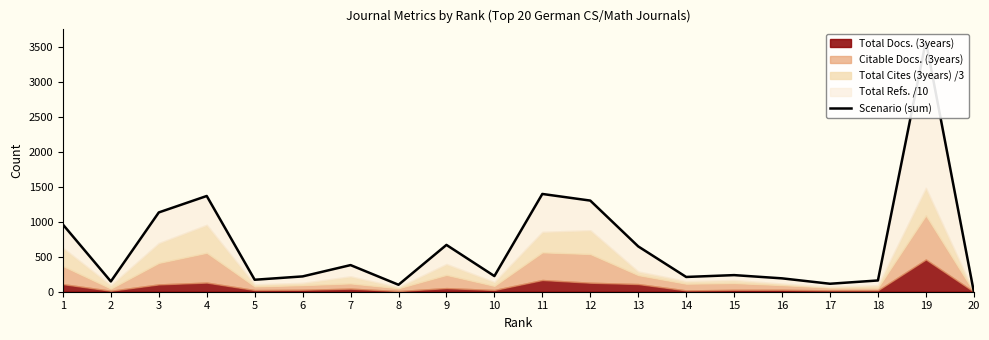

How many lines are shown in the chart?

1